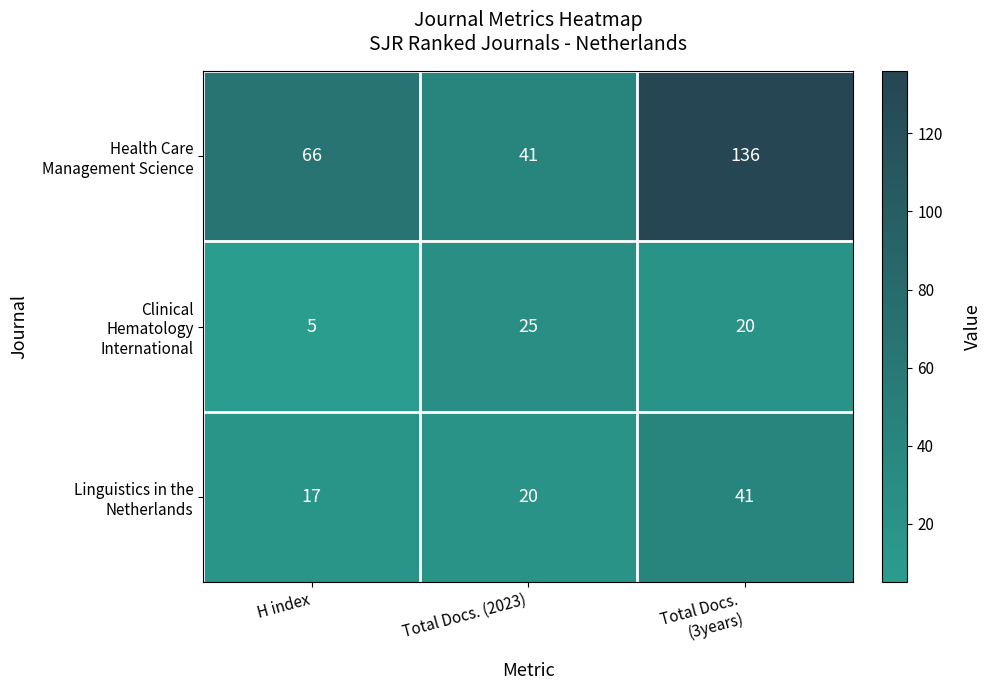

At how many categories does at least one series exceed 40?

3